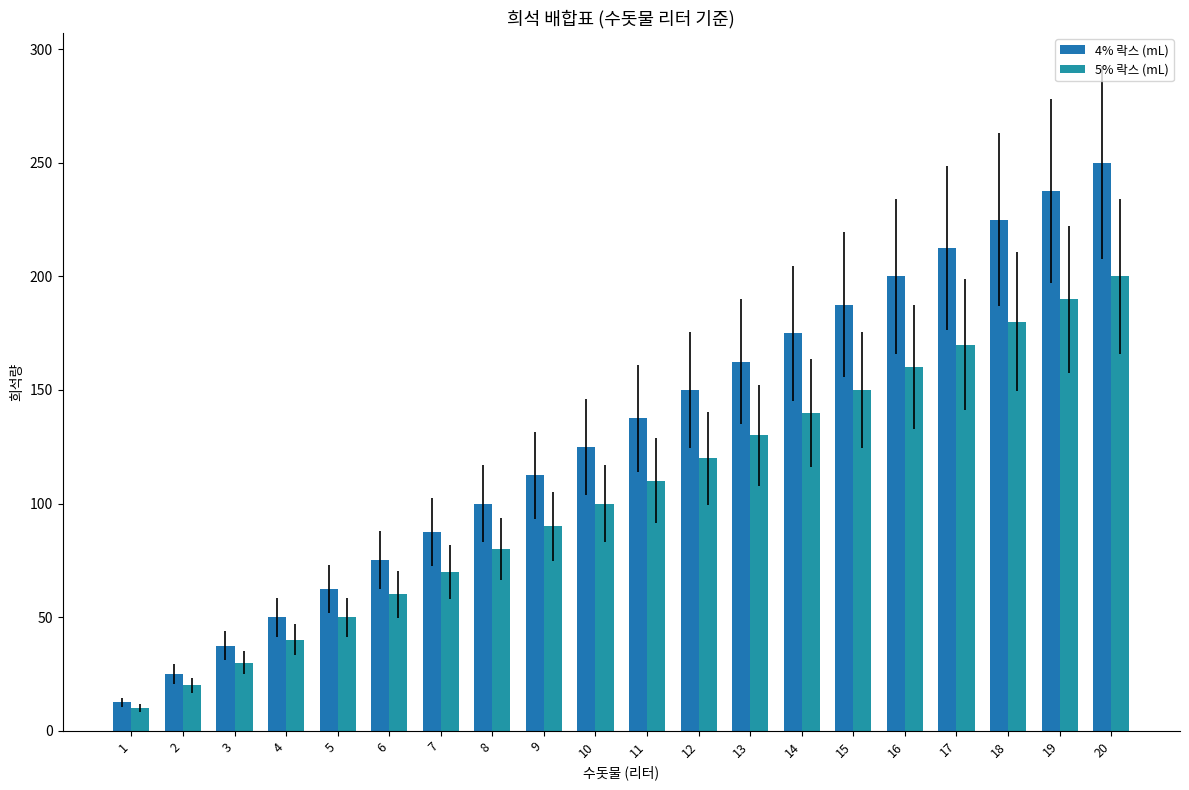

How many groups of bars are there?

20